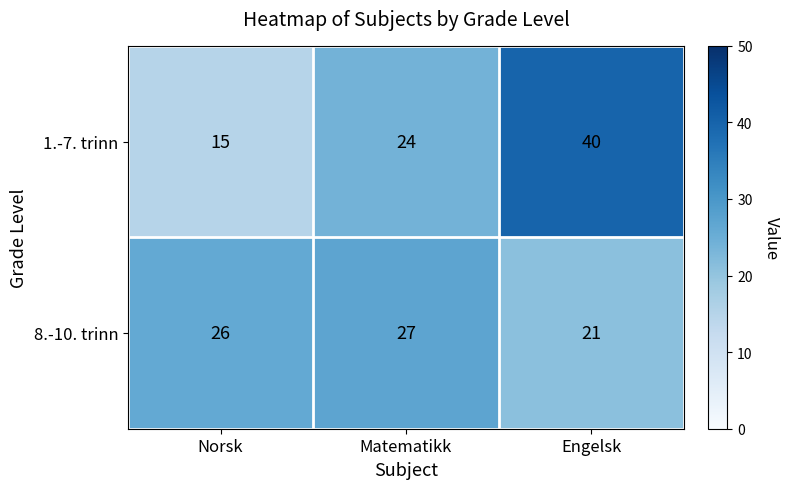

Is the value of 8.-10. trinn at Matematikk greater than the value of 1.-7. trinn at Norsk?

Yes